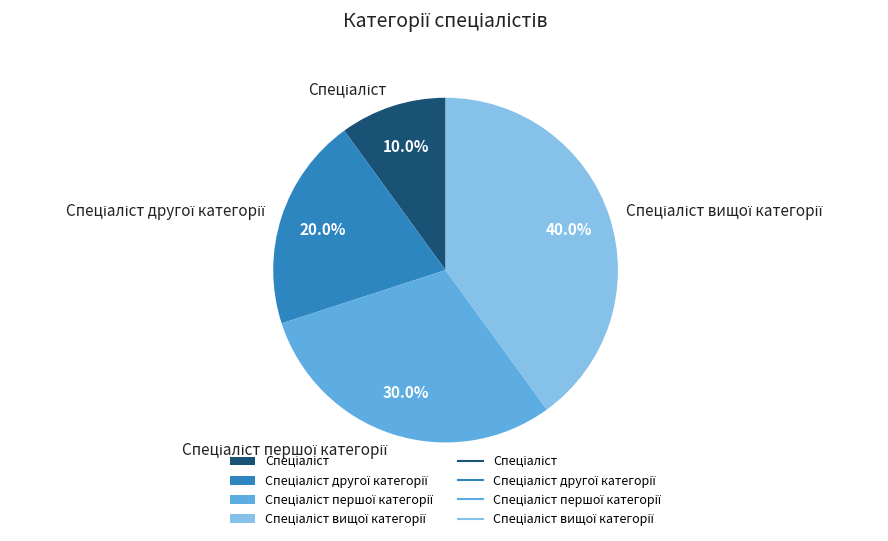

Is there any slice that represents more than half of the pie?

No